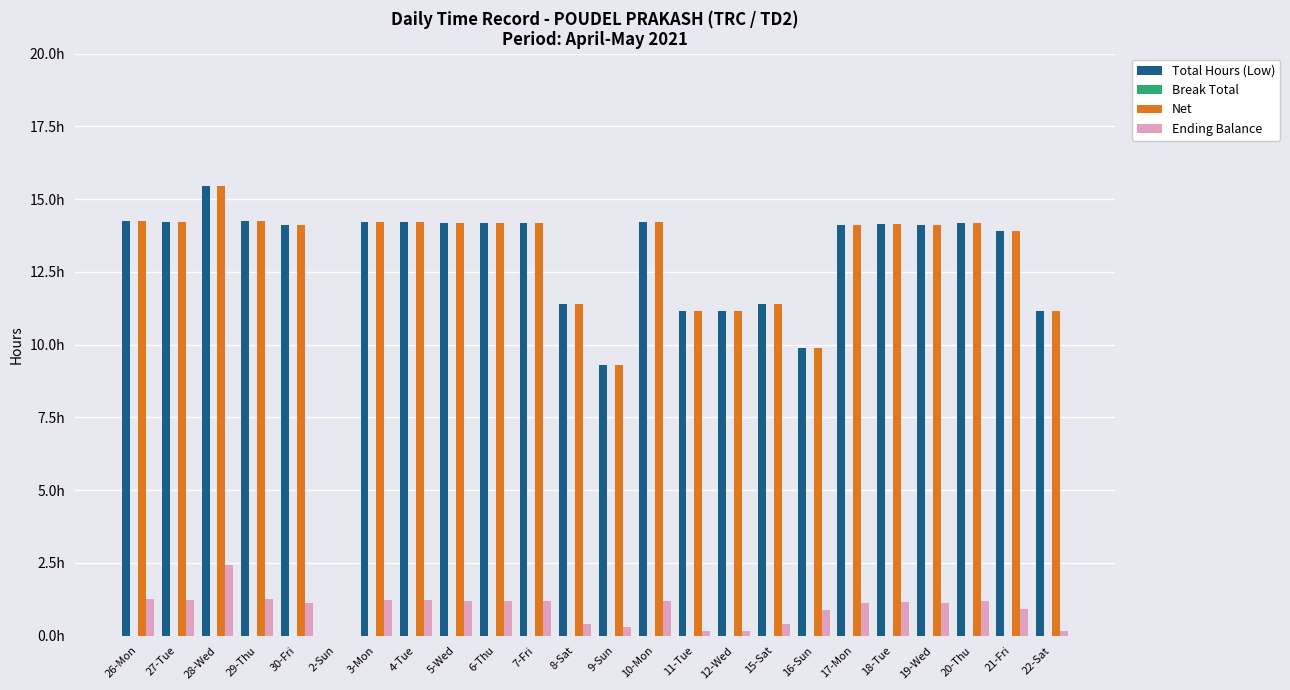

Are the bars horizontal?

No